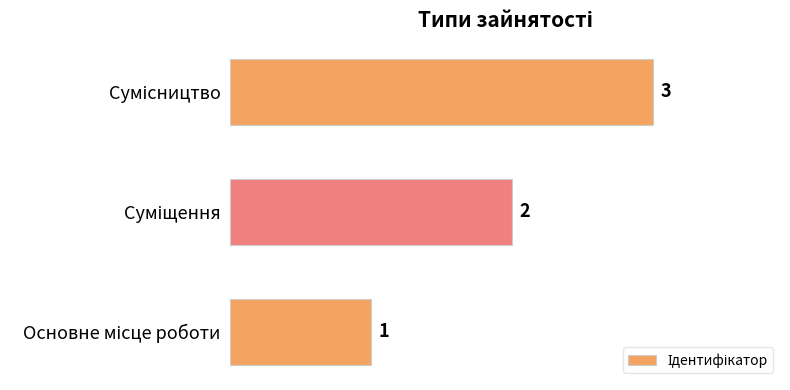

What is the sum of all values?

6